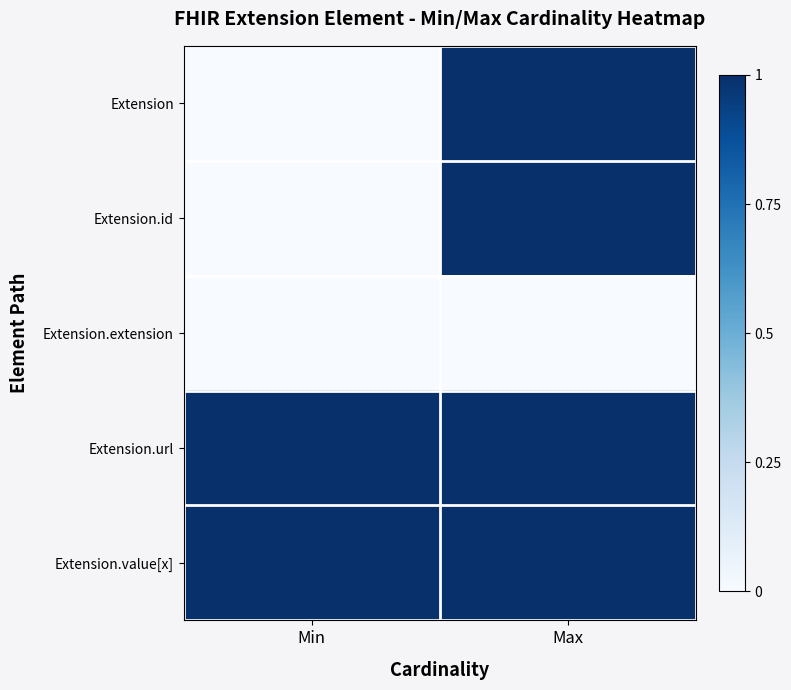

What is the total value across all series at Min?

2